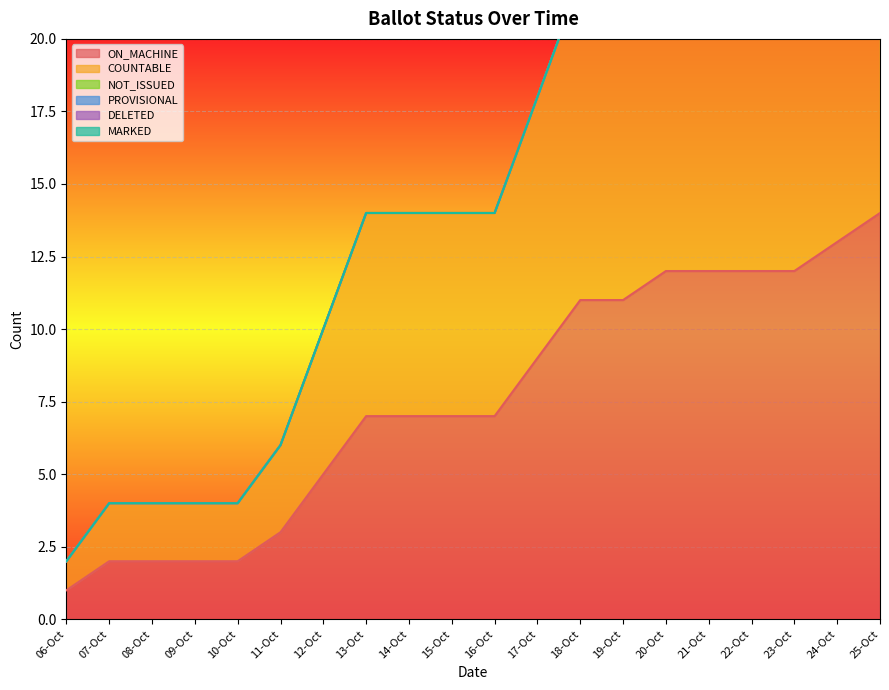

Between 09-Oct and 24-Oct, which series saw the biggest shift?

ON_MACHINE